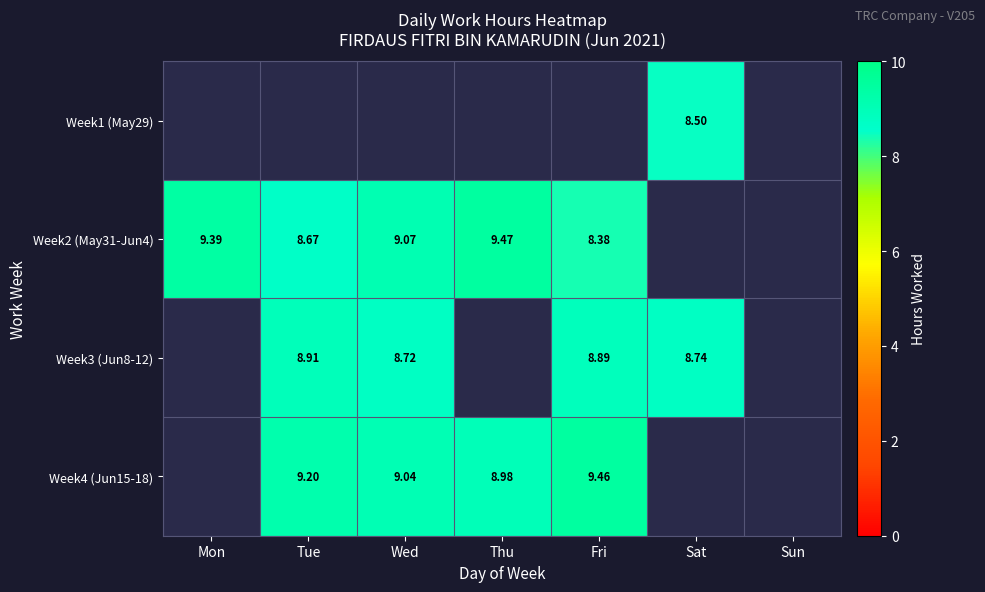

Between Thu and Wed, which is larger?

Wed